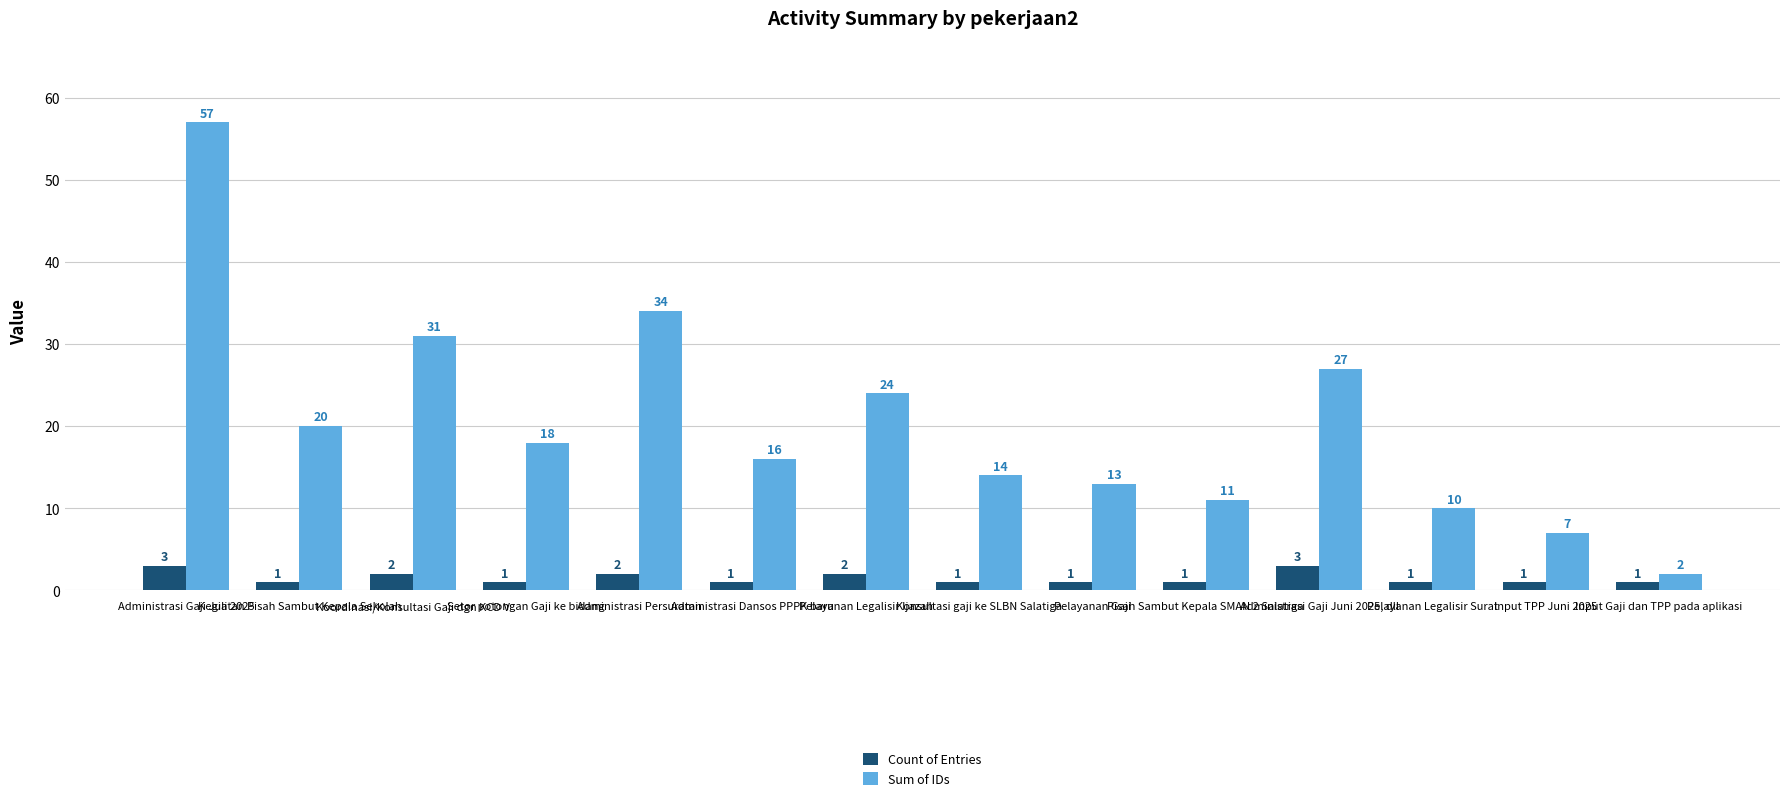

How many categories are shown in the chart?

14